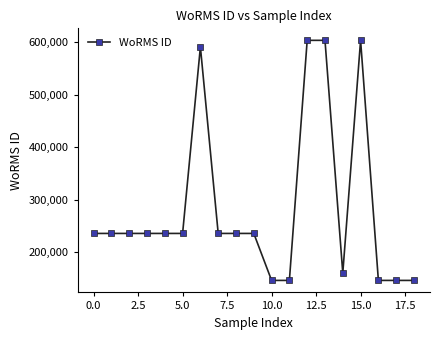

What is the minimum value shown in the chart?

146542